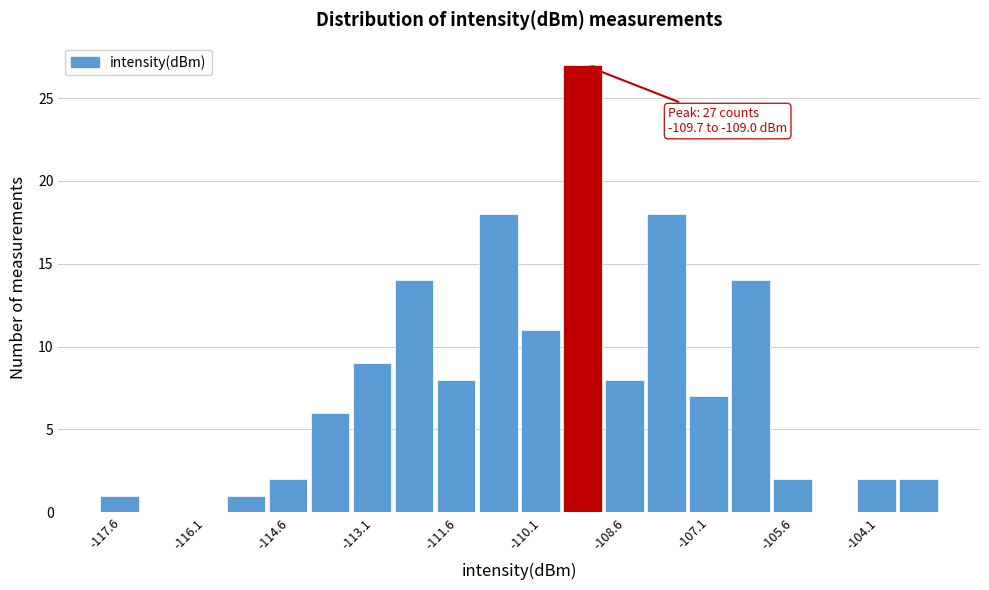

Around what value on the x-axis is the tallest bar? Give the approximate position of its centre, as read against the axis.

-109.4